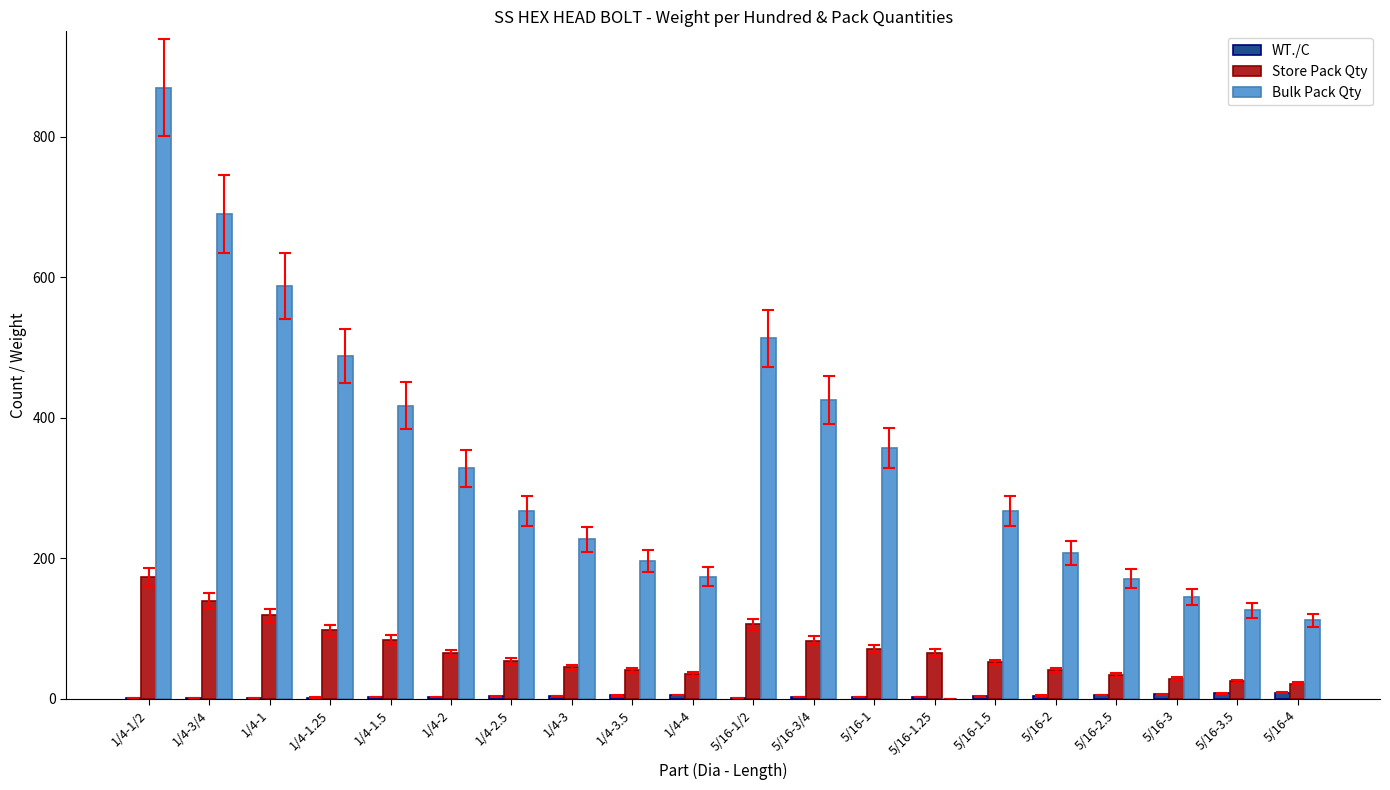

Where does the Store Pack Qty series first go above 65?

1/4-1/2